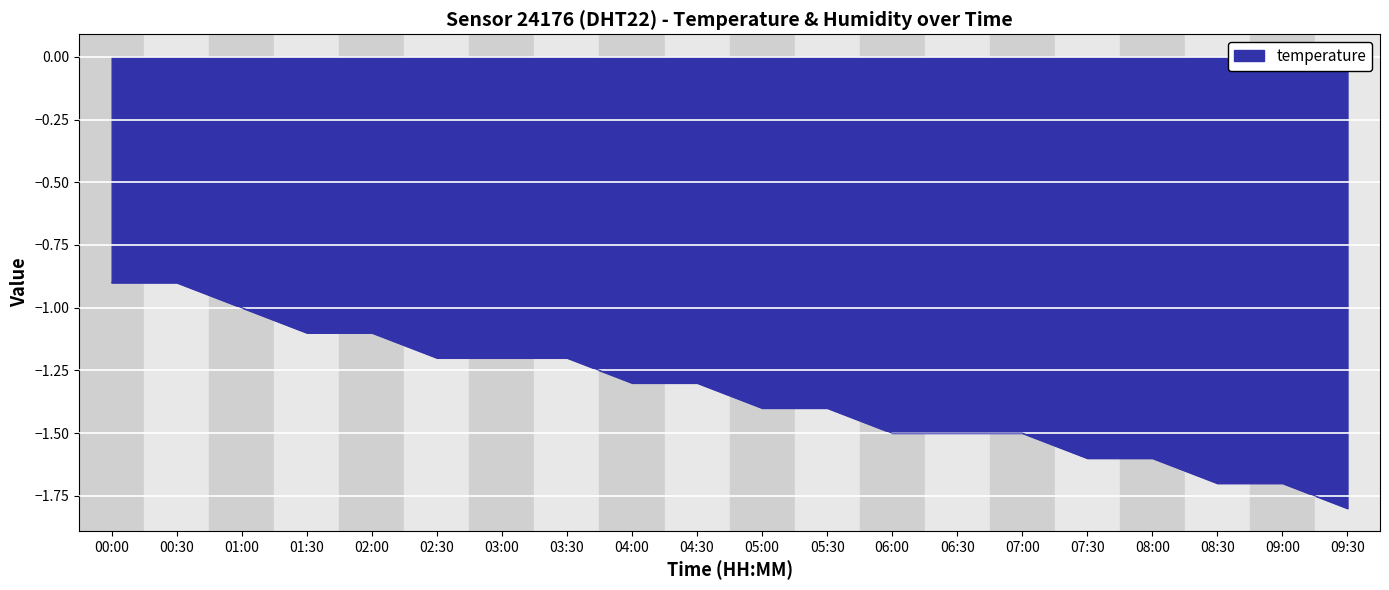

Where does the data first go above -1?

00:00